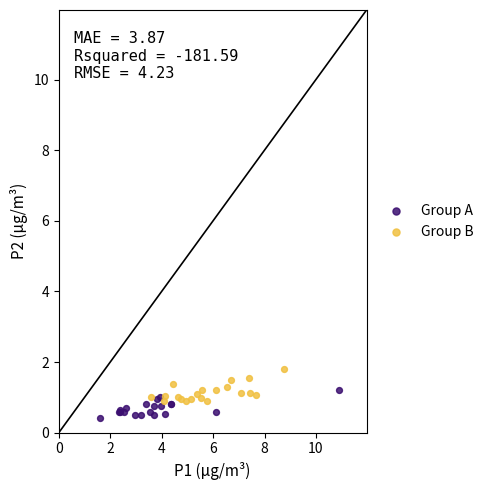

Which series reaches the maximum Y coordinate?

Group B